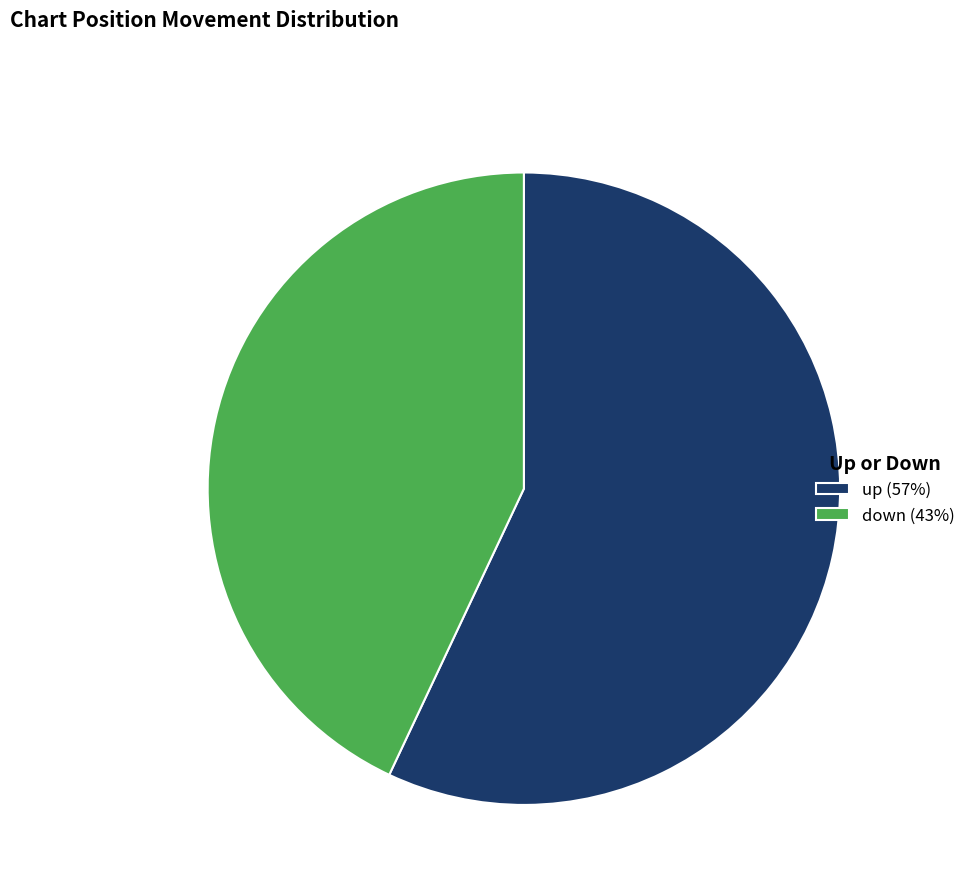

Approximately how many times larger is the value at up compared to down?

1.3